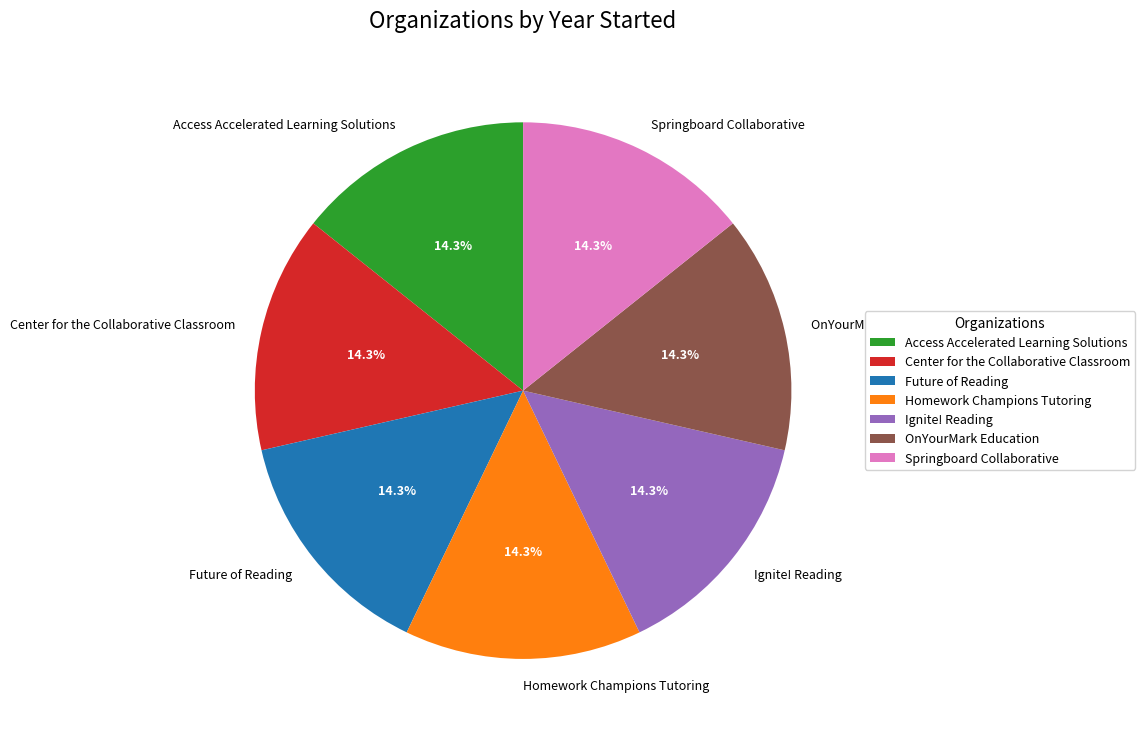

Approximately how many times larger is the value at OnYourMark Education compared to Future of Reading?

1.0